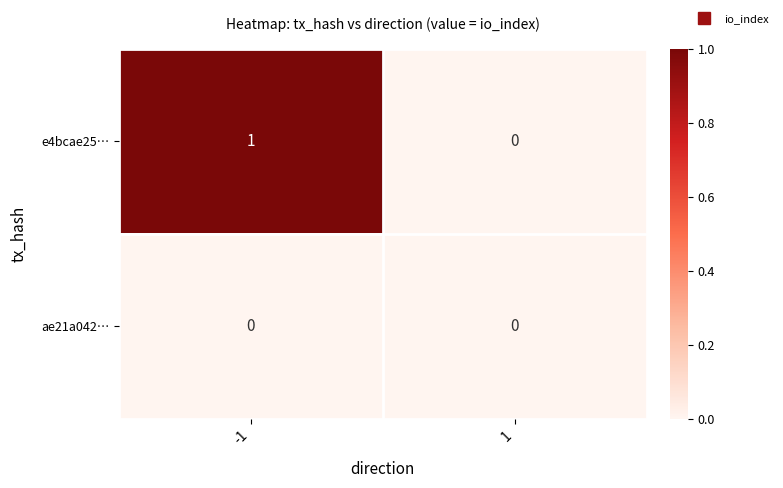

Which series has the largest range (max minus min)?

e4bcae25…